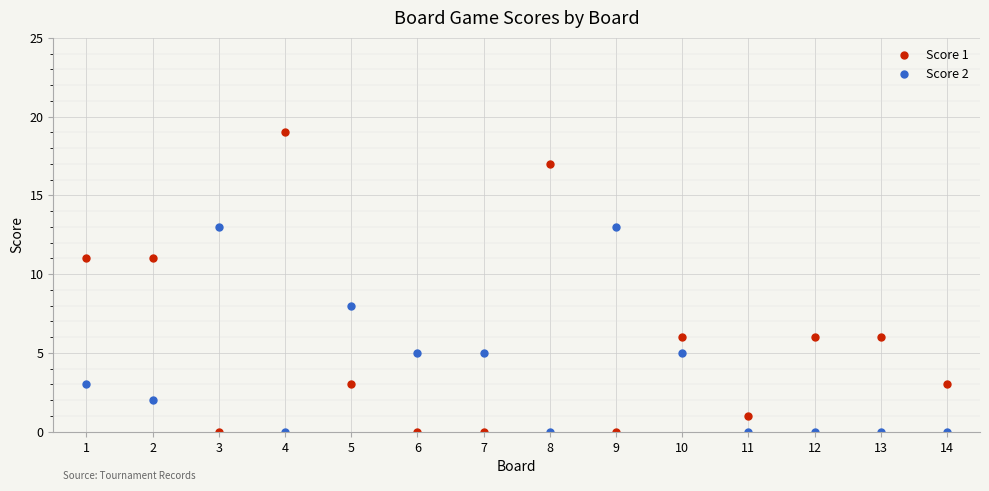

What is the spread (max minus min) of values at 12?

6